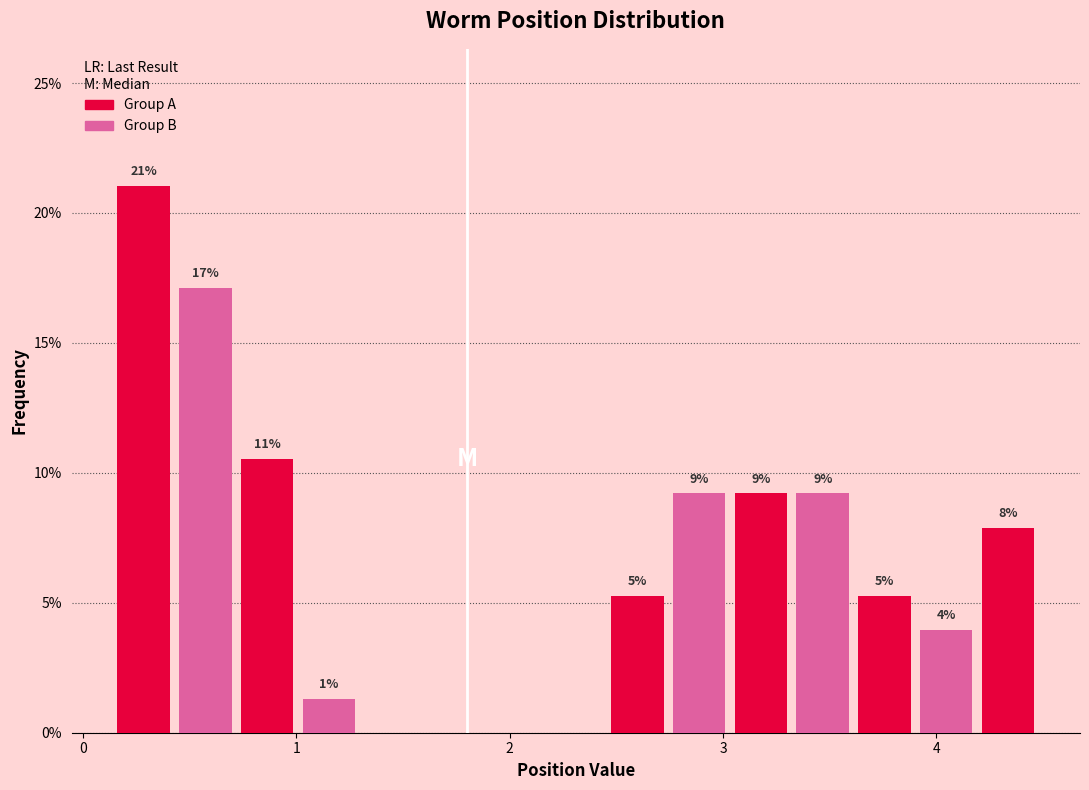

Read against the x-axis, roughly where is the centre of the tallest bar?

0.3